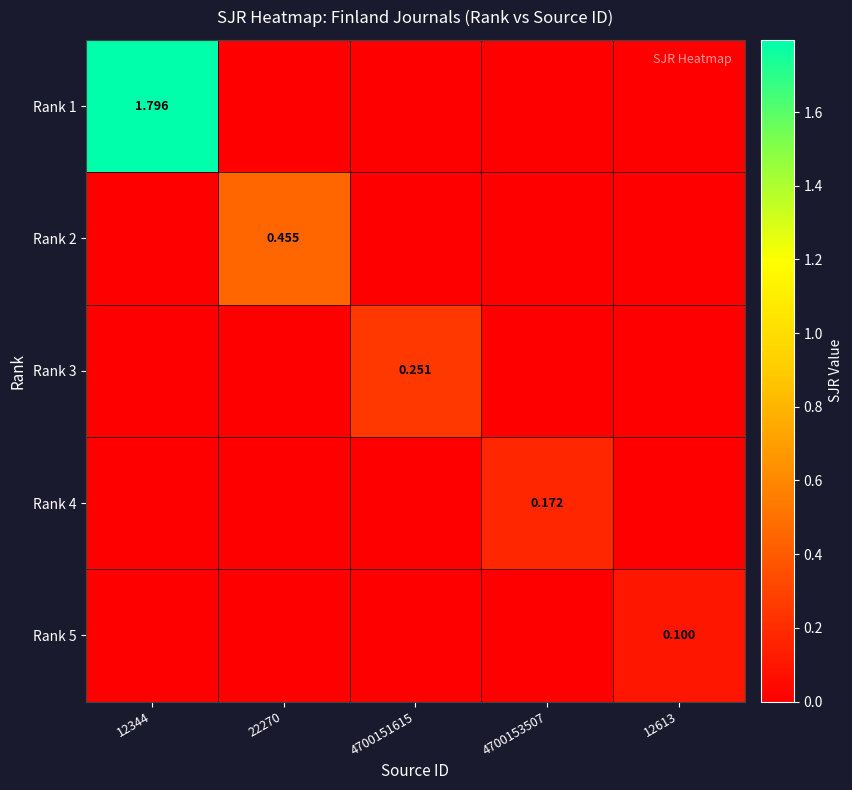

Which has a higher value, 22270 or 12613?

22270